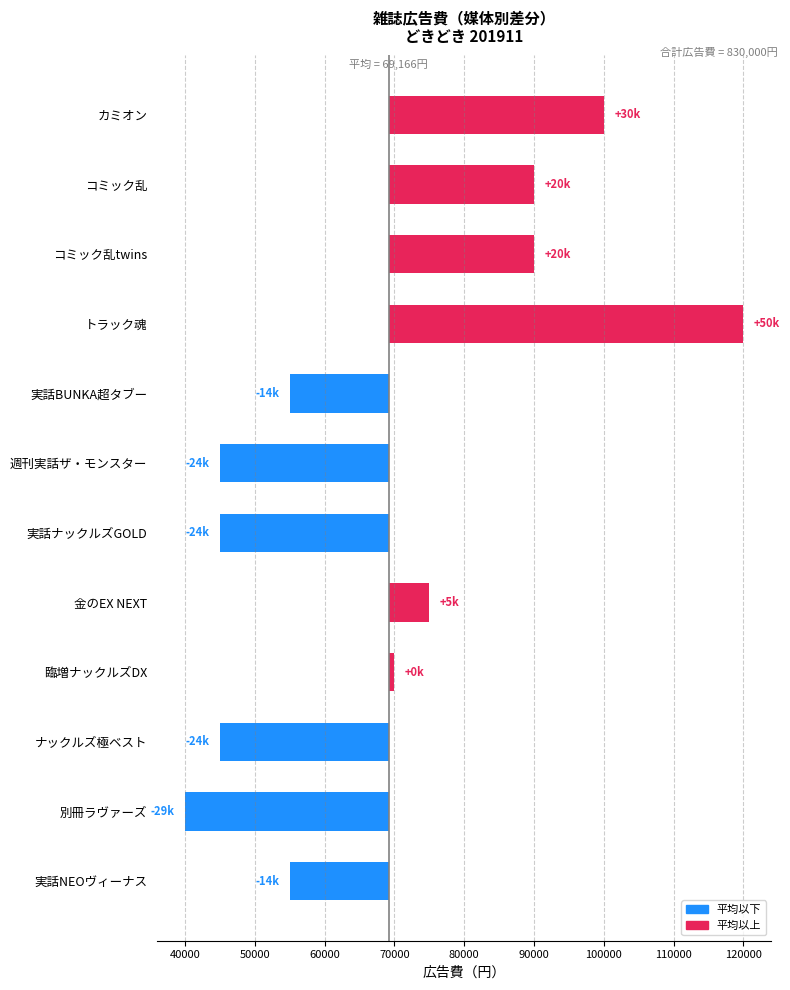

Are the bars grouped side by side (vs. stacked)?

No